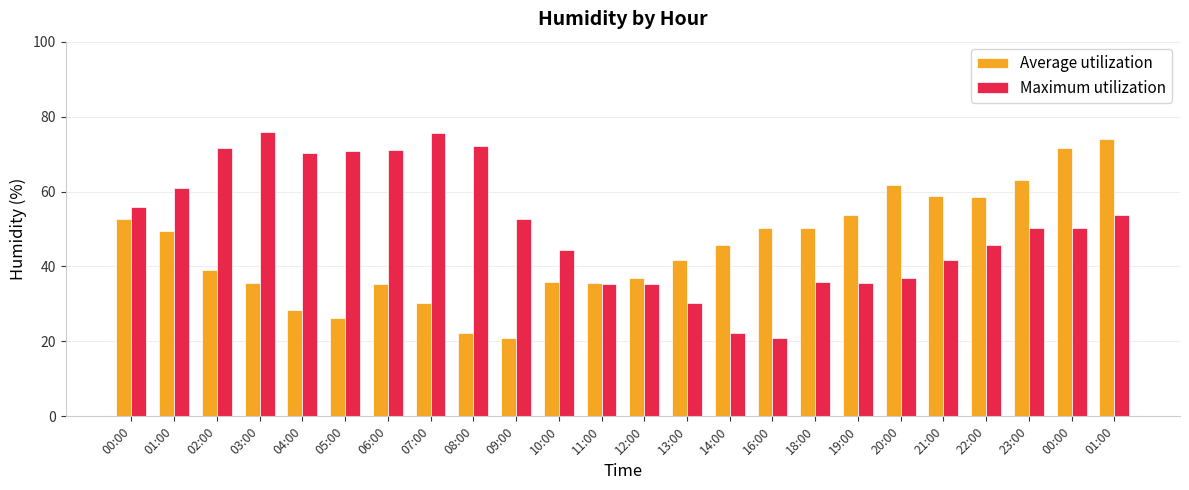

How many series are shown in this chart?

2